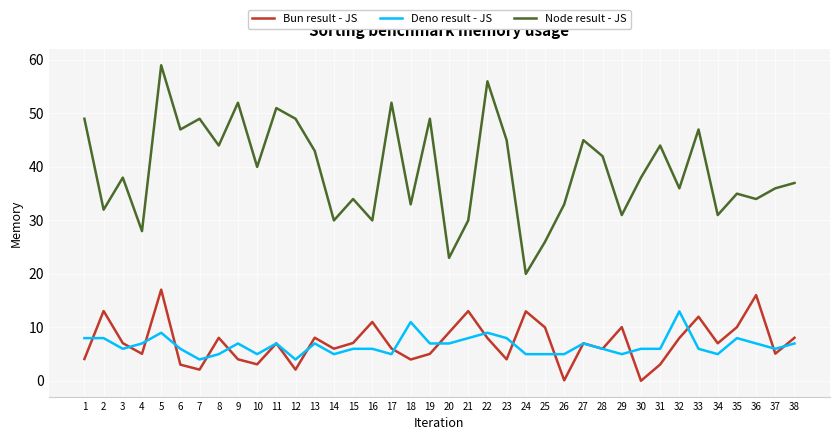

What is the total value across all series at 5?

85.1